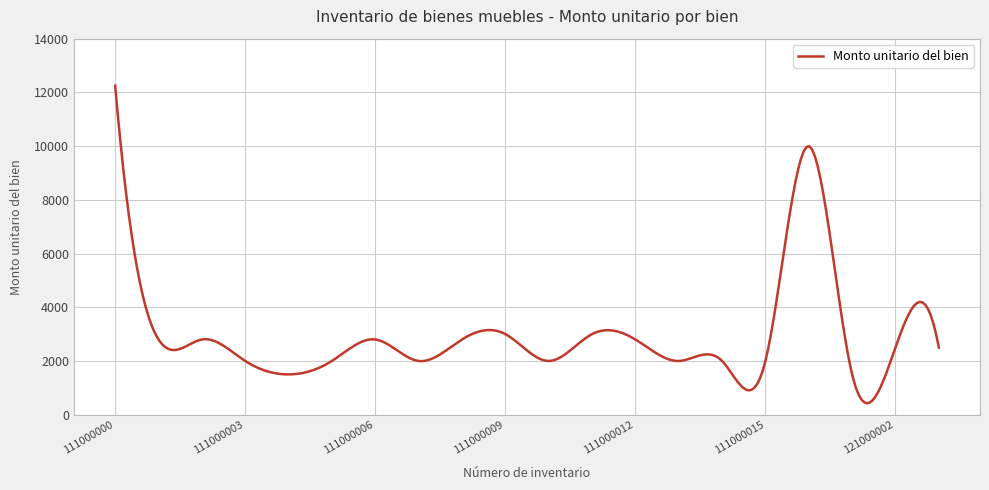

What is the average value?

2964.8